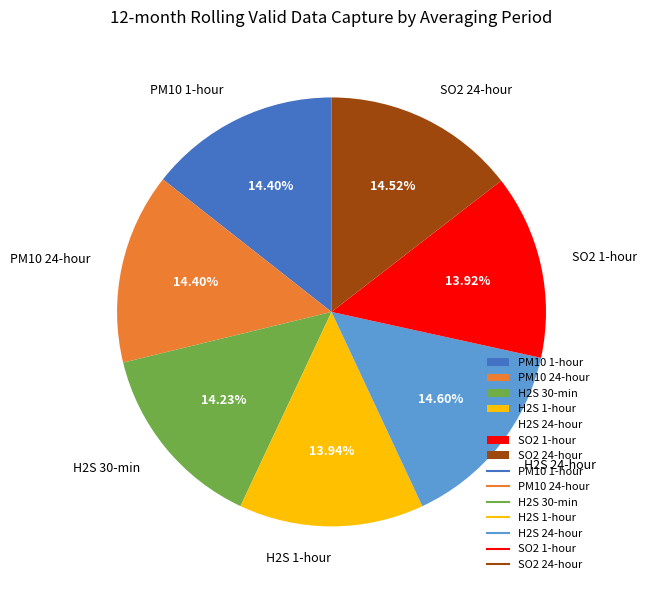

What is the ratio of the value at H2S 30-min to the value at SO2 24-hour?

1.0